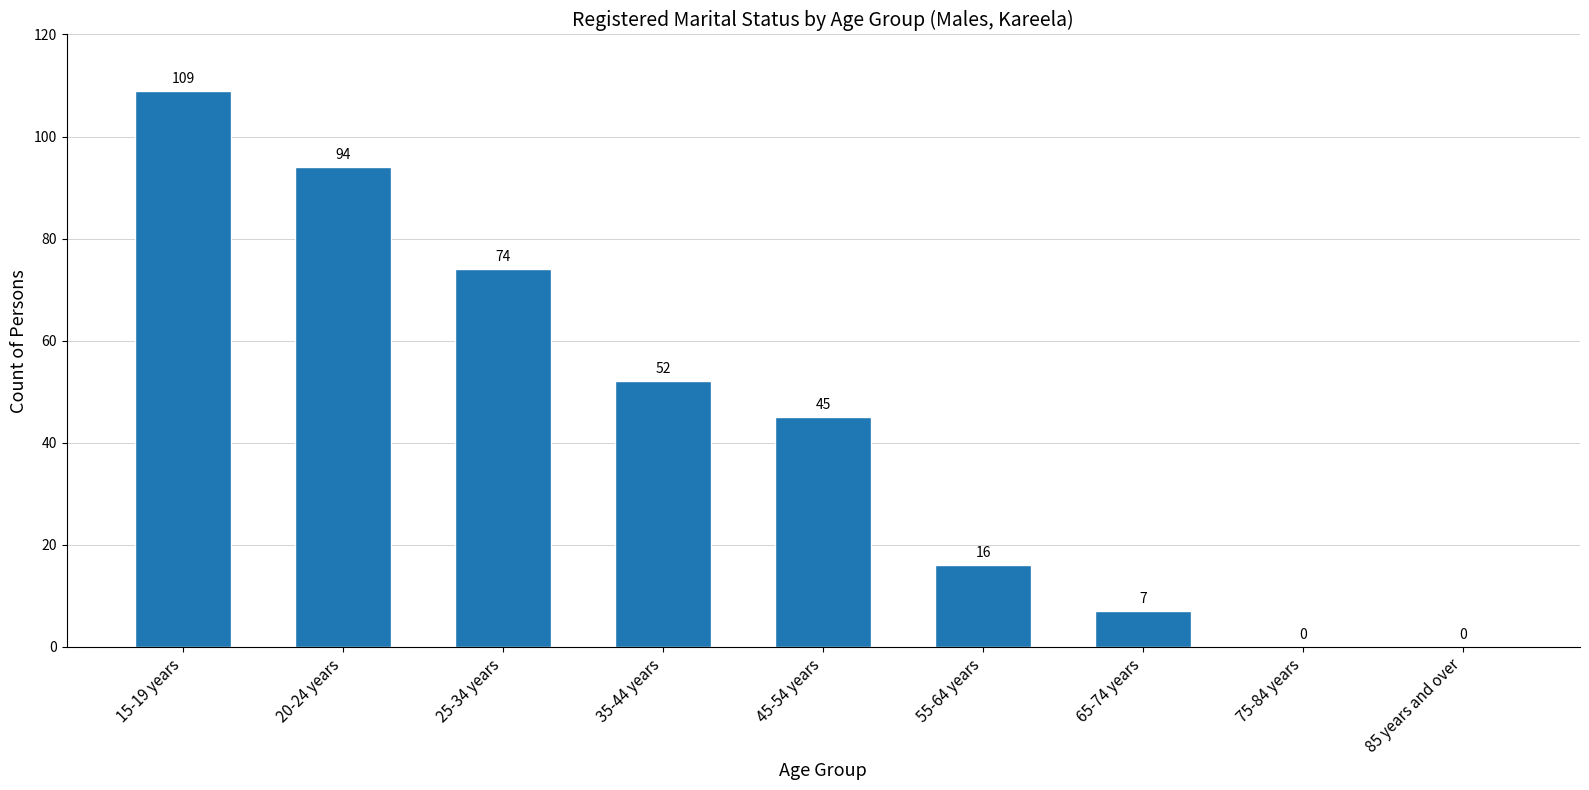

True or false: the data shows 74 at 25-34 years.

True